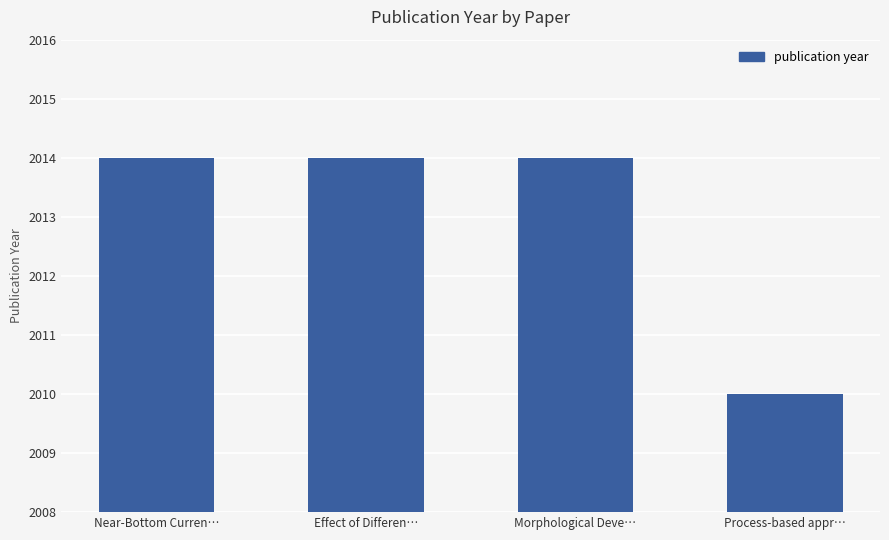

What is the value of the 1st bar from the left?

2014